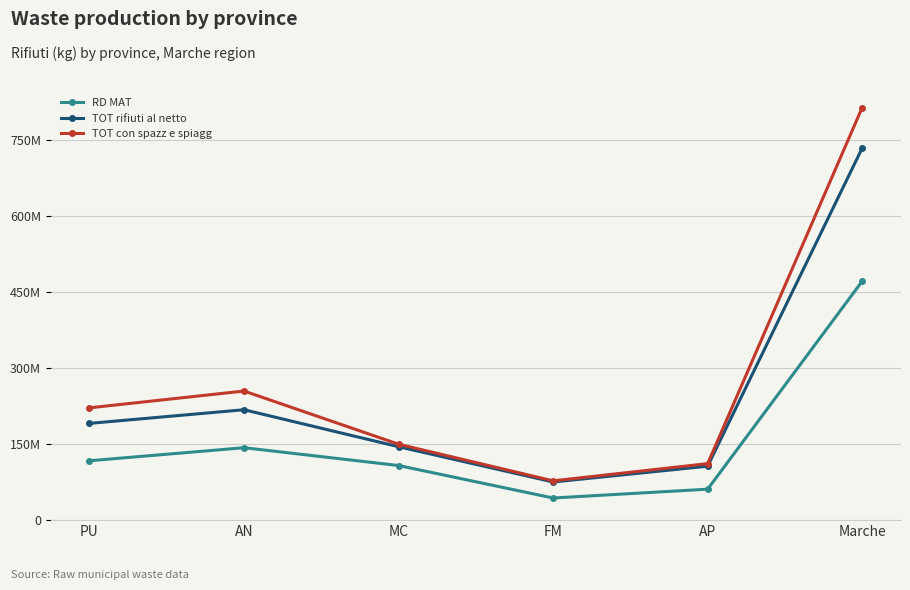

Is this an area chart (filled region under the line)?

No